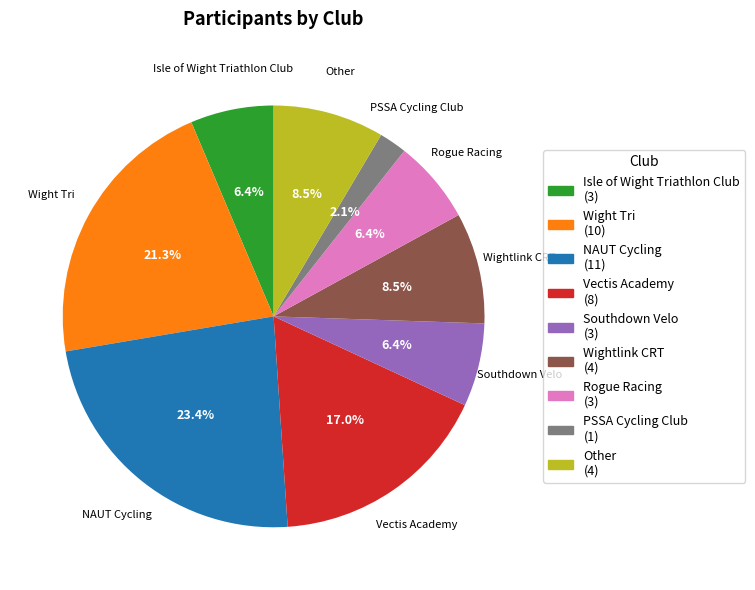

Is the sum of NAUT Cycling and PSSA Cycling Club greater than half?

No